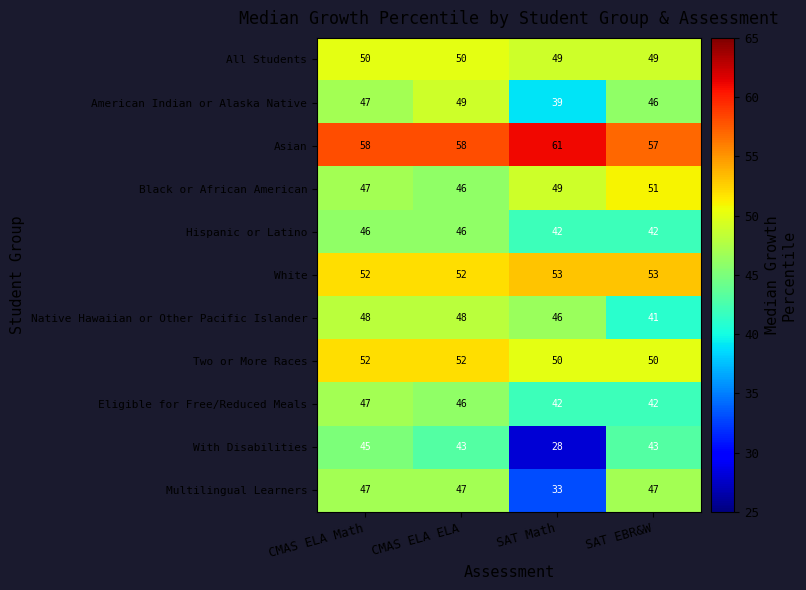

At which category is the sum across all series the highest?

CMAS ELA Math